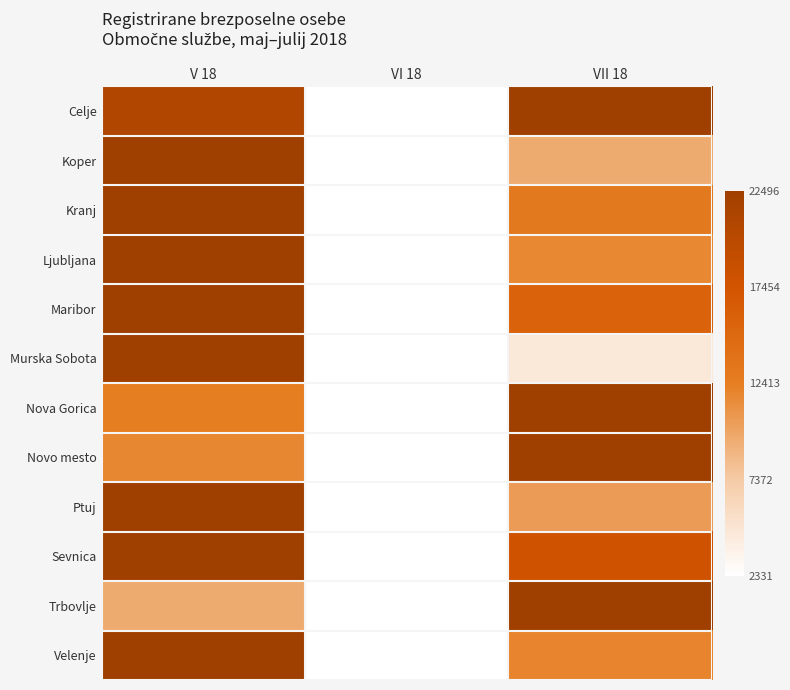

At which category is the sum across all series the highest?

V 18